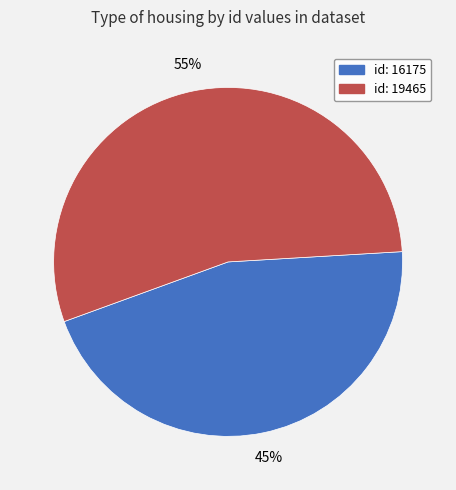

Which category has the biggest portion of the pie?

id: 19465